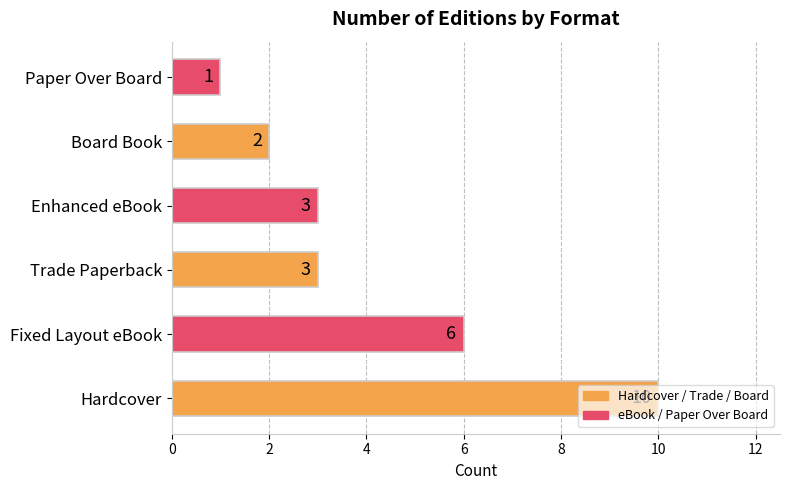

What is the difference between the second highest and second lowest values?

4